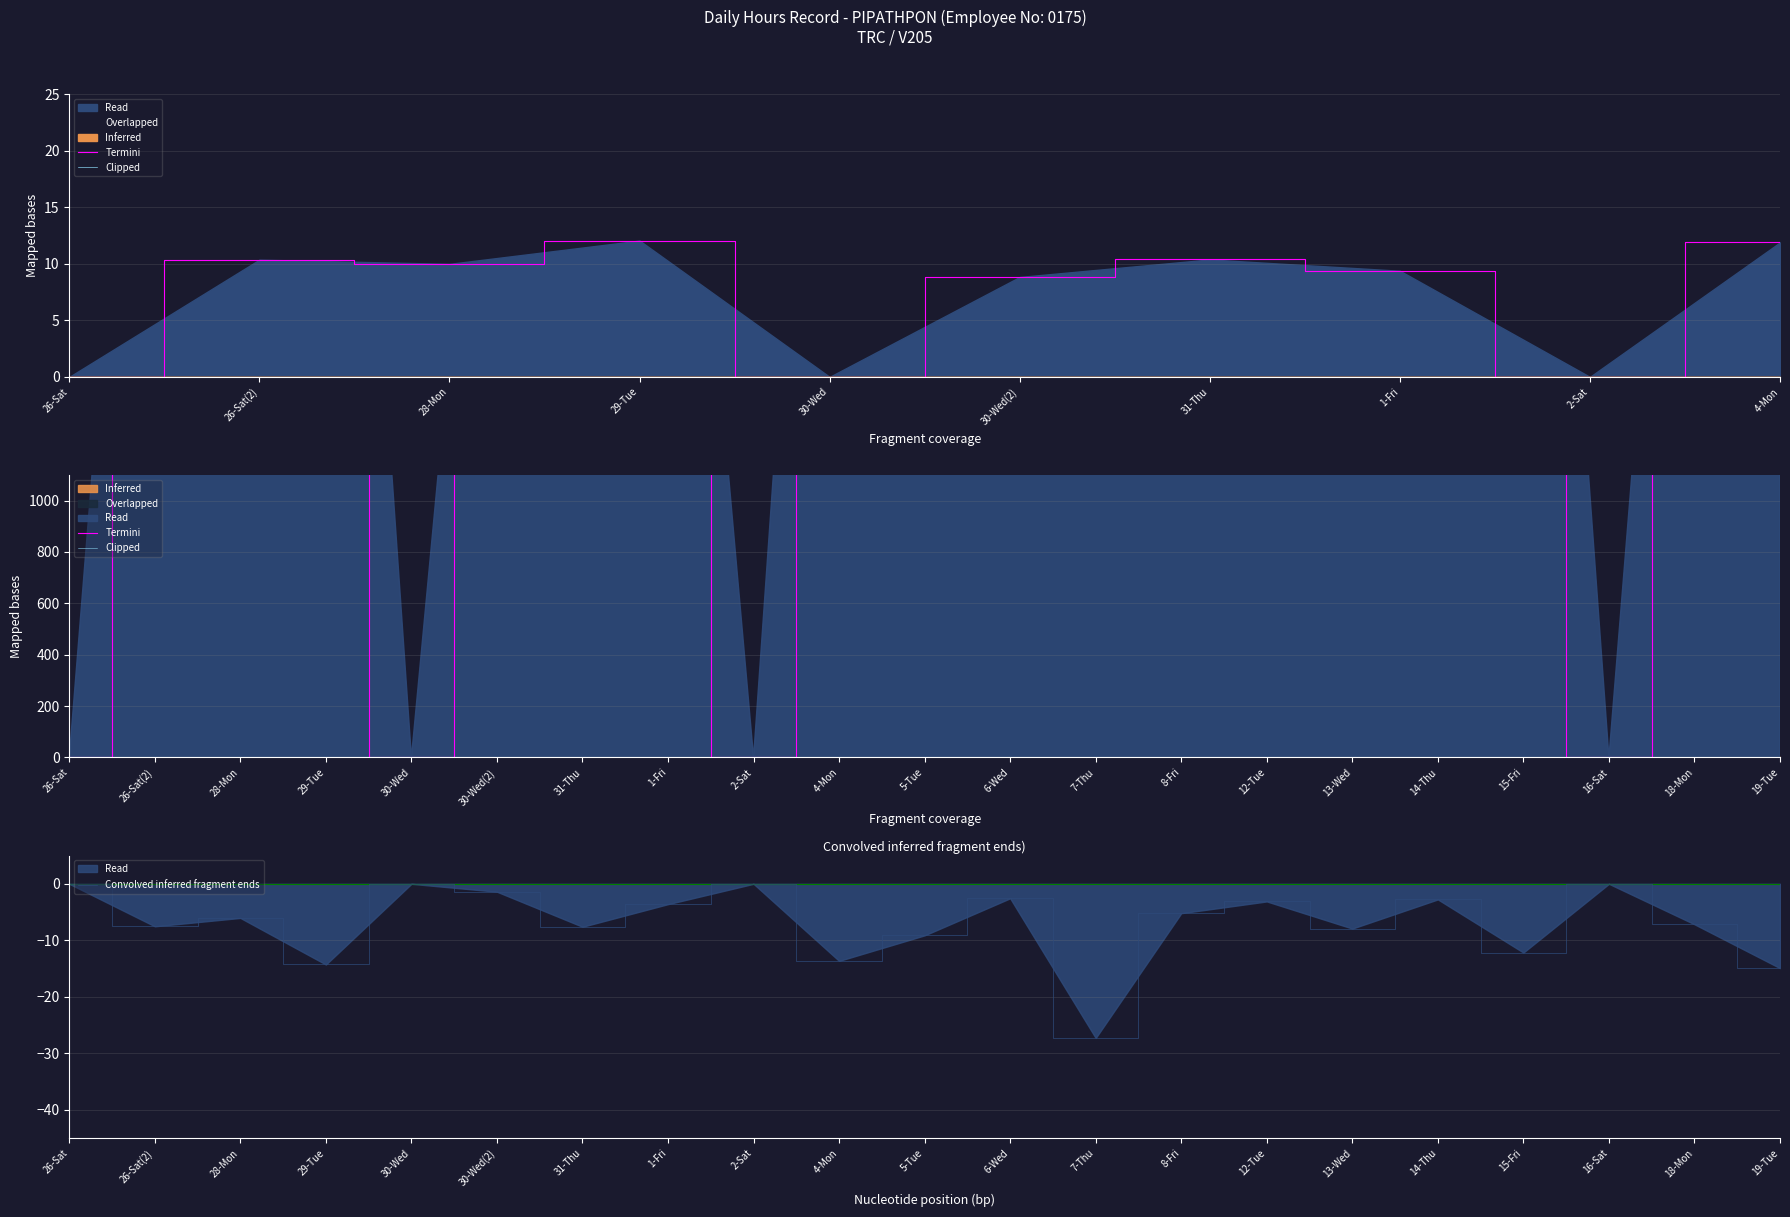

What is the spread (max minus min) of values at 14?

3711.1